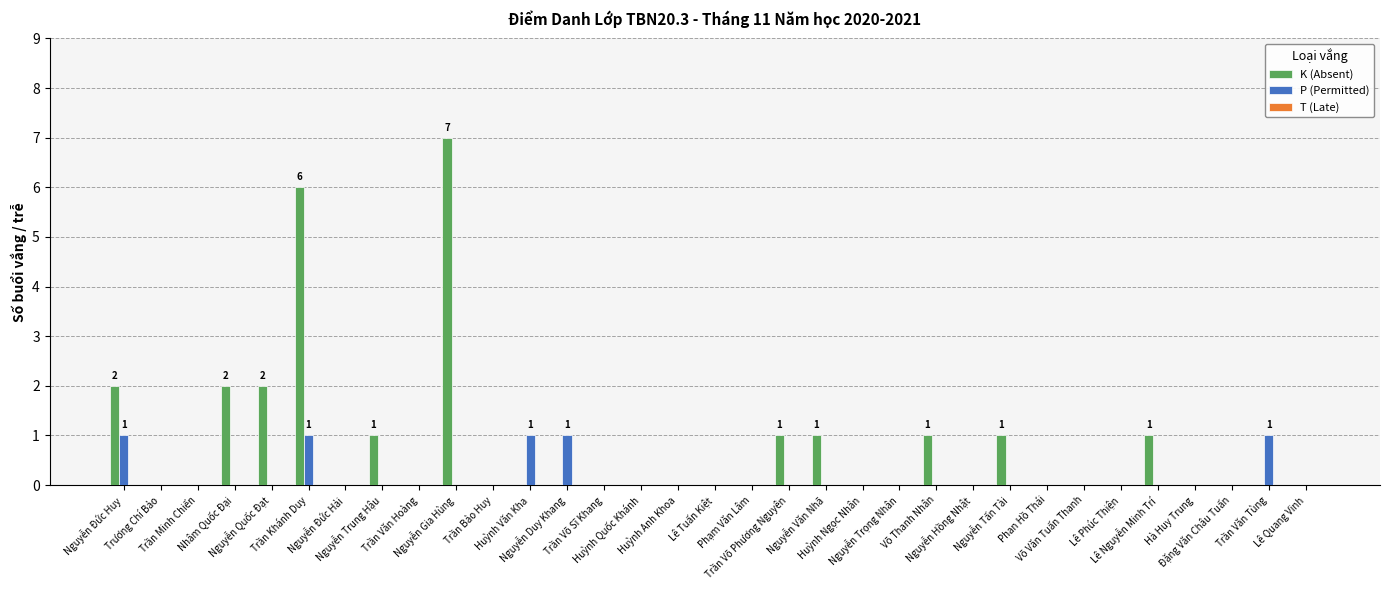

What is the sum of all K (Absent) values?

25